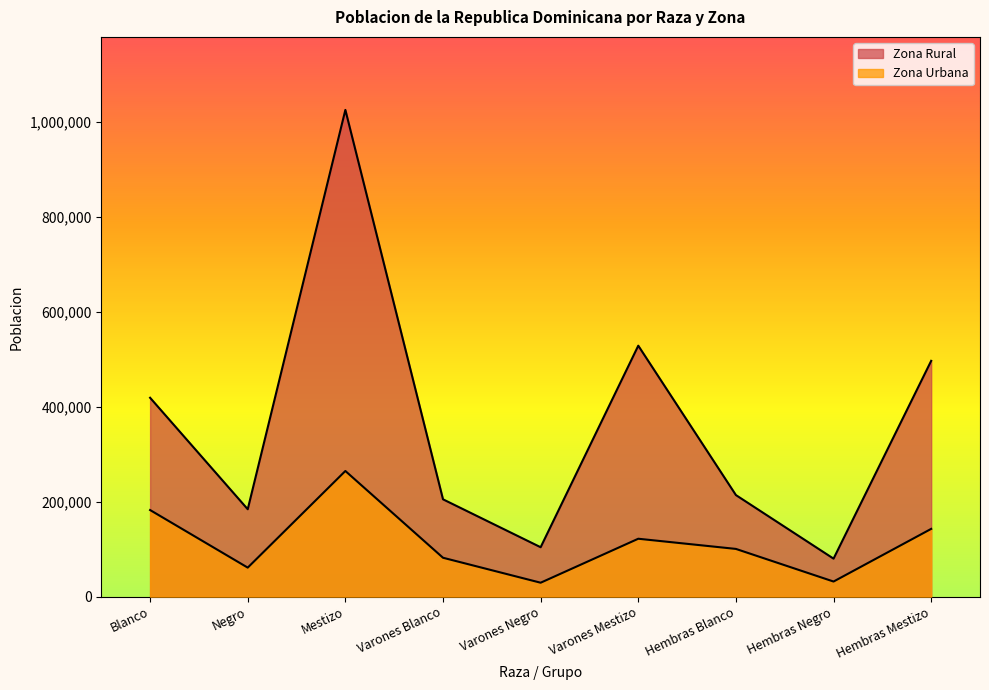

Which series has the widest spread of values?

Zona Rural